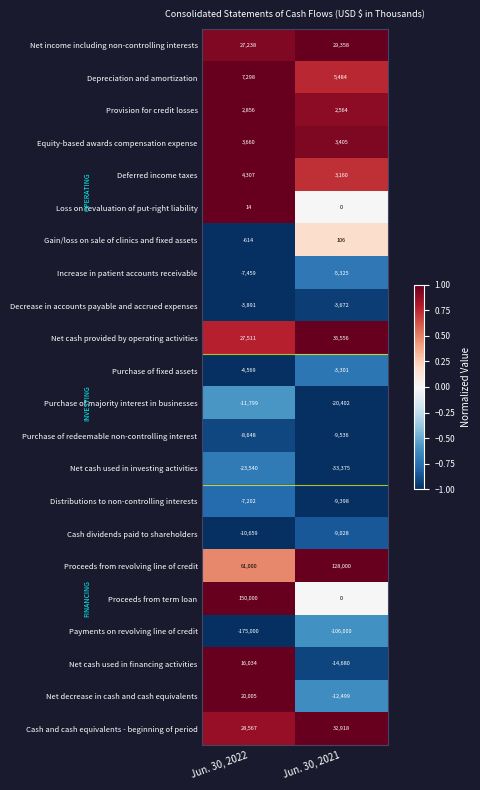

Between Jun. 30, 2022 and Jun. 30, 2021, which series saw the biggest shift?

Proceeds from term loan